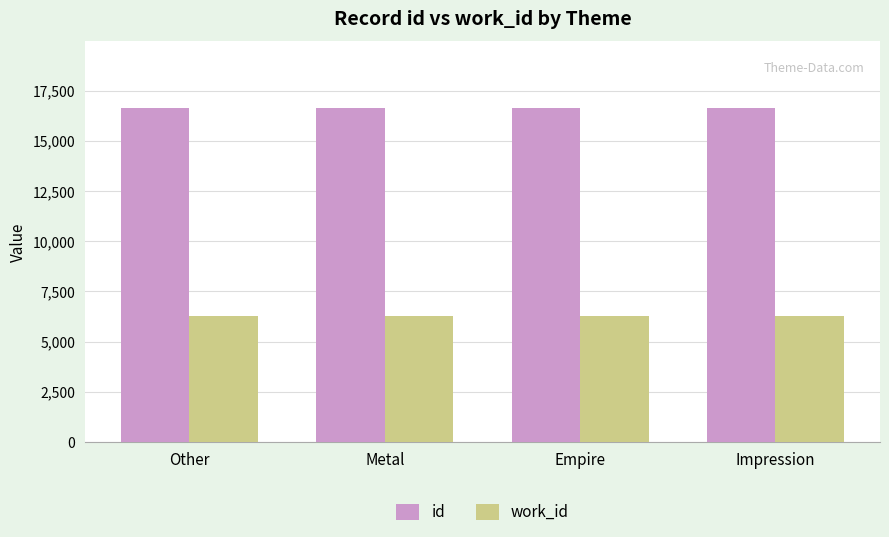

How many bars are there in each group?

2